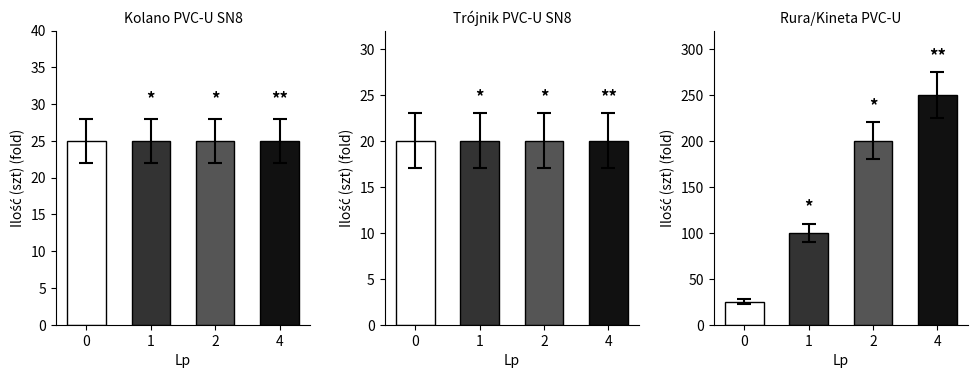

Does the chart contain any negative values?

No